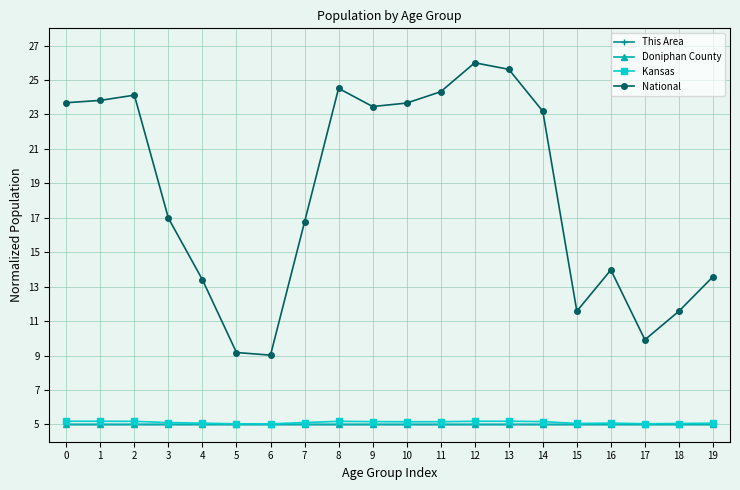

True or false: Kansas has more than 0 points higher than both neighbors.

True